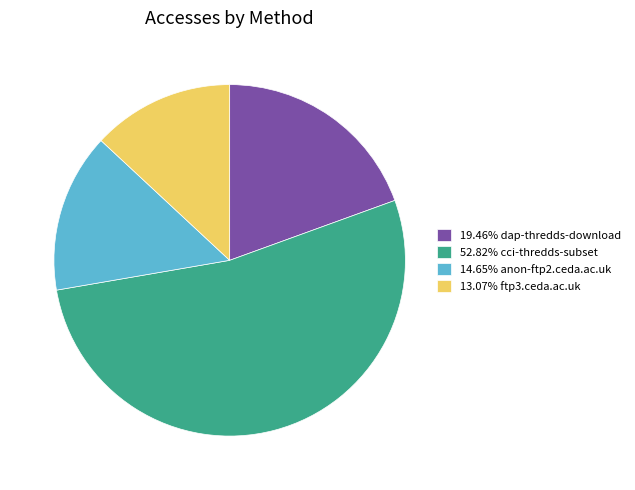

Combined, do 14.65% anon-ftp2.ceda.ac.uk and 52.82% cci-thredds-subset account for over 50%?

Yes